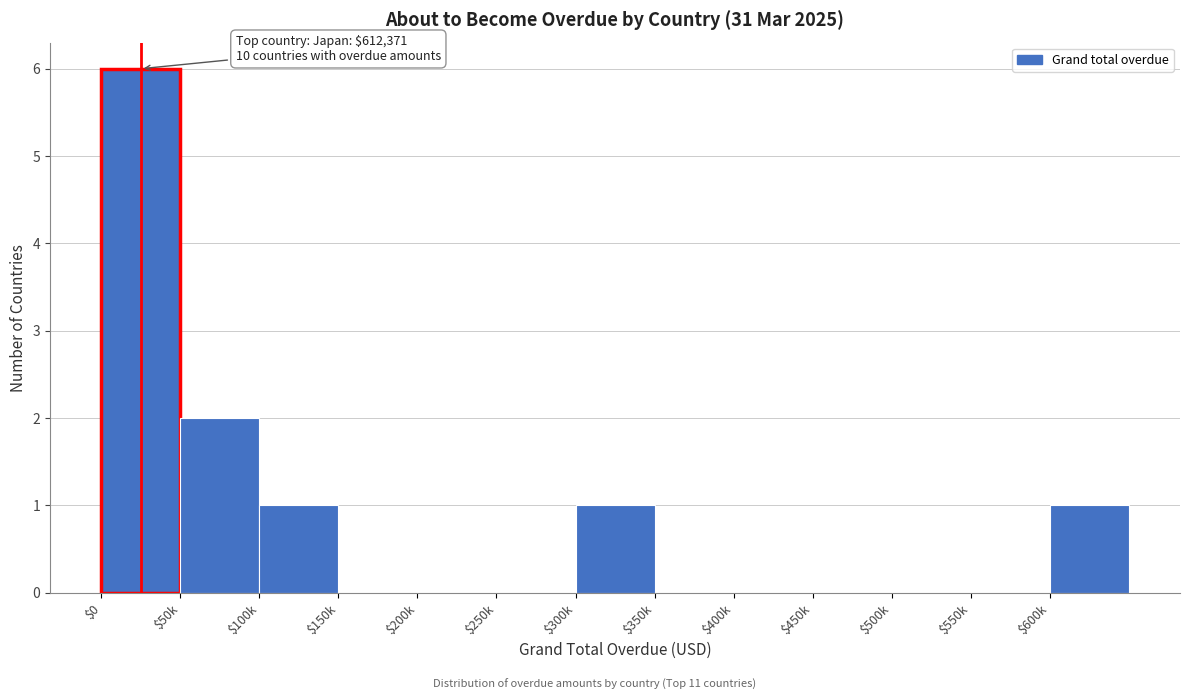

Which label corresponds to the largest value in the chart?

$0